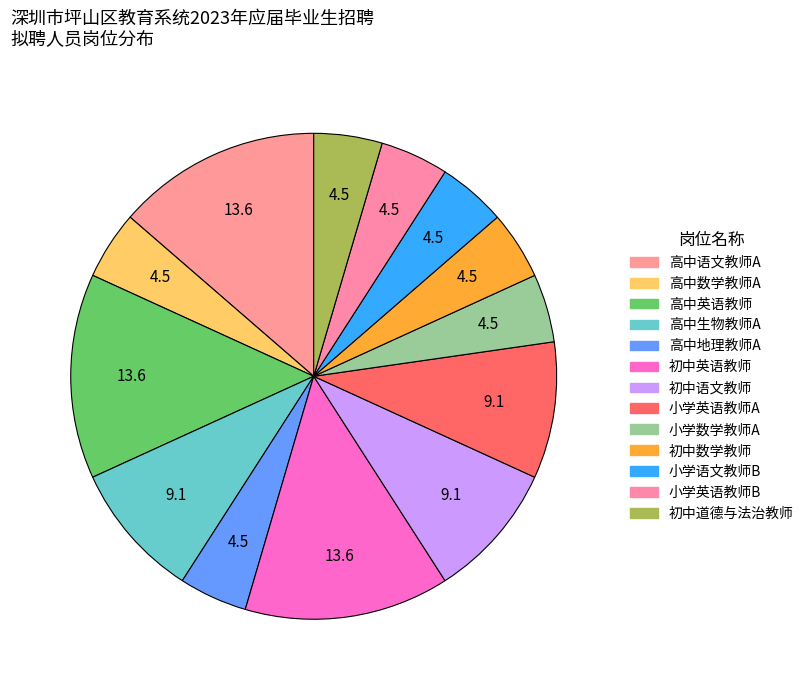

Do 初中数学教师 and 小学英语教师B together represent more than half of the pie?

No